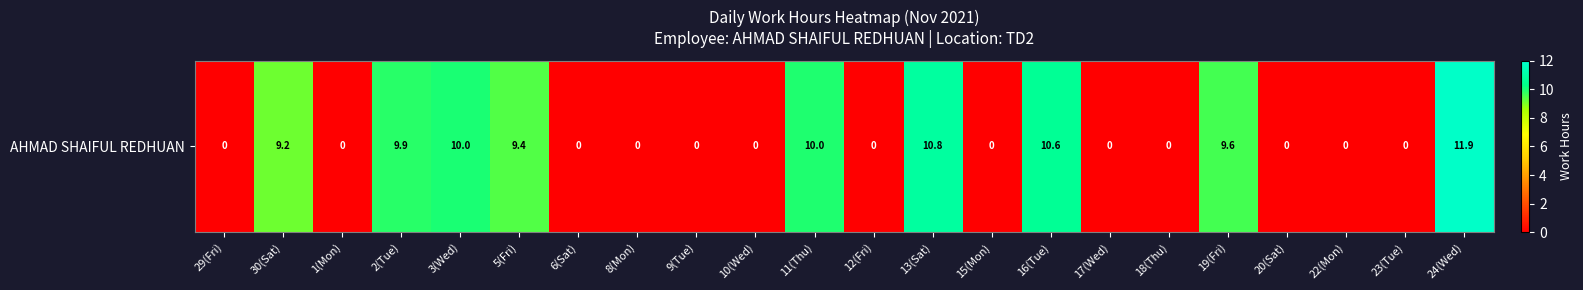

Which label corresponds to the smallest value in the chart?

29(Fri)